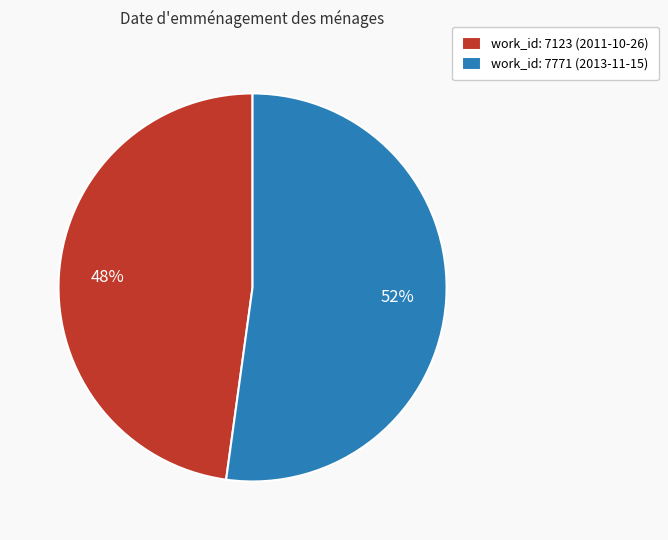

How many slices are in this pie chart?

2